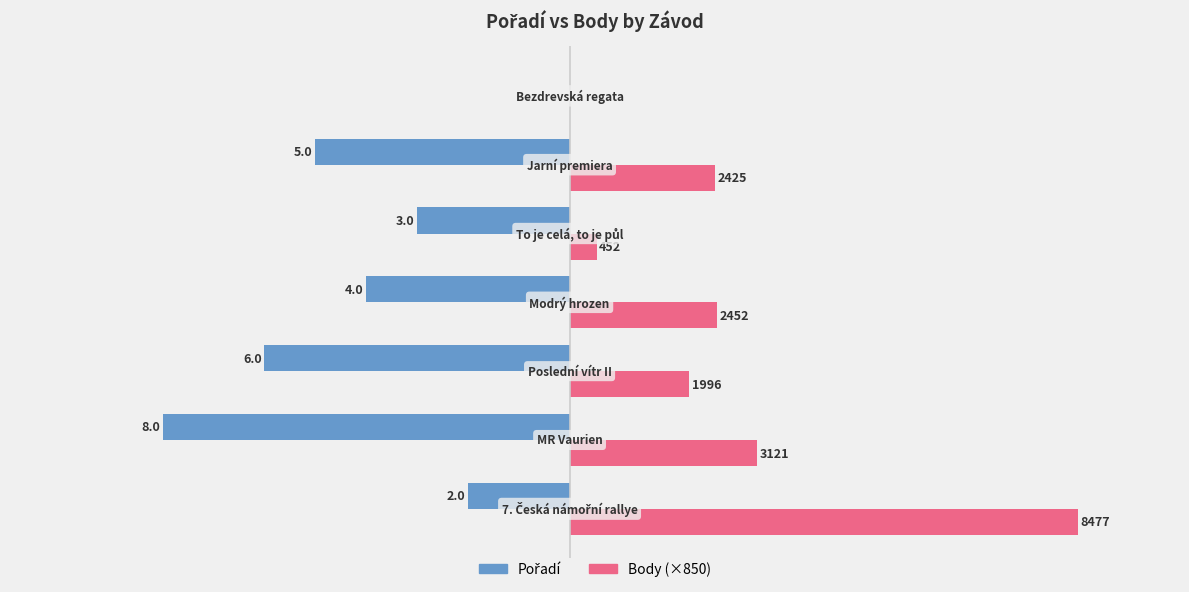

Reading right to left, extract all data points from this chart.

Pořadí: 15=0.0	10=-5.0	5=-3.0	0=-4.0	−5=-6.0	−10=-8.0	−15=-2.0
Body (×850): 15=0.0	10=2.9	5=0.5	0=2.9	−5=2.4	−10=3.7	−15=10.0